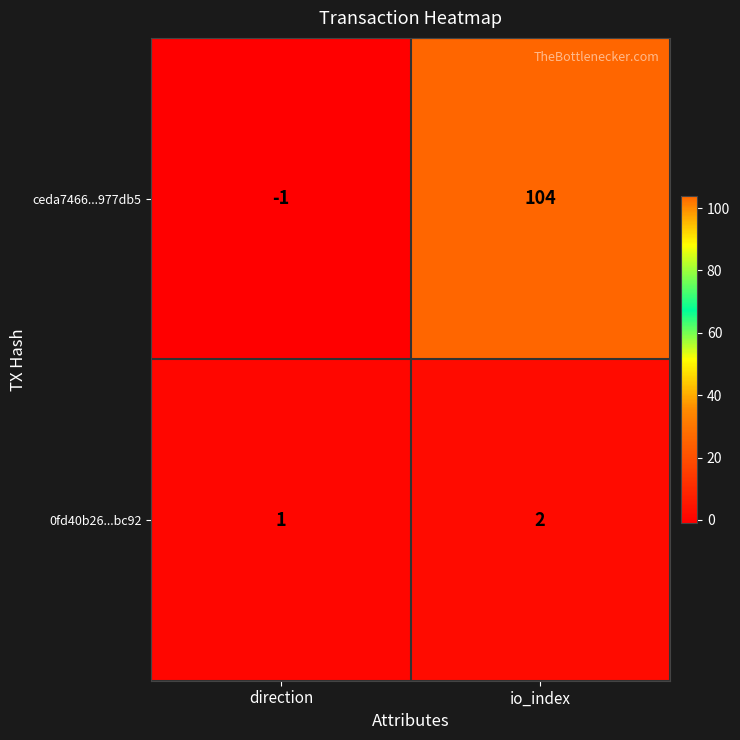

What is the average value of the ceda7466...977db5 series?

52